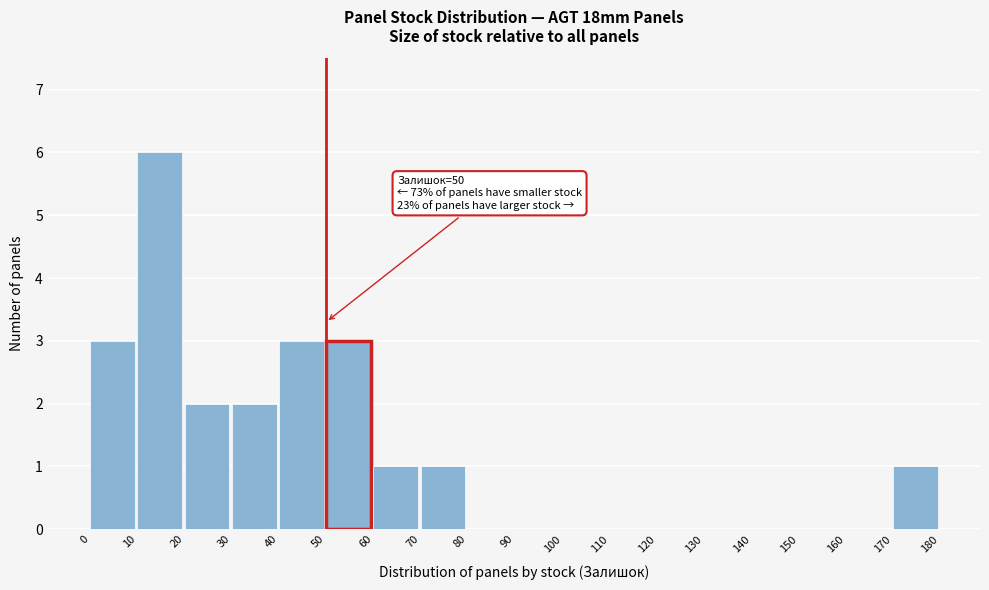

Which range on the x-axis has the tallest bar?

10 to 20